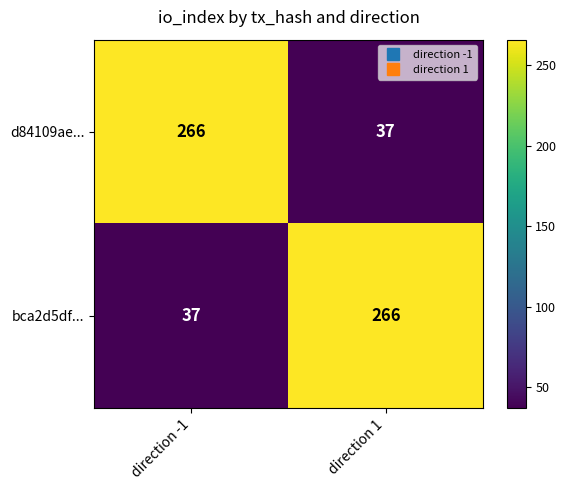

The d84109ae... series shows 388 at direction -1. True or false?

False